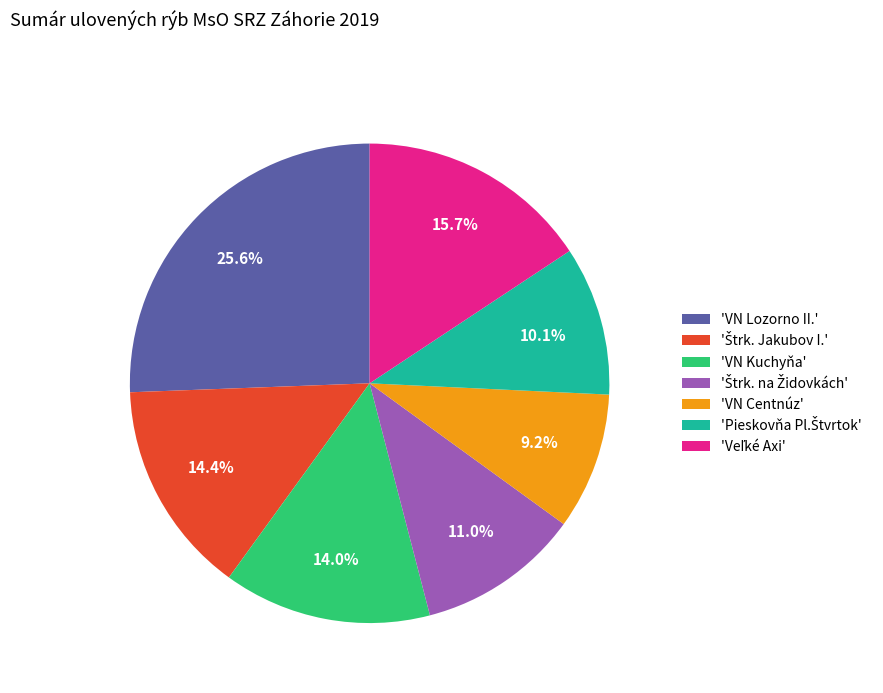

How many segments does this pie chart have?

7